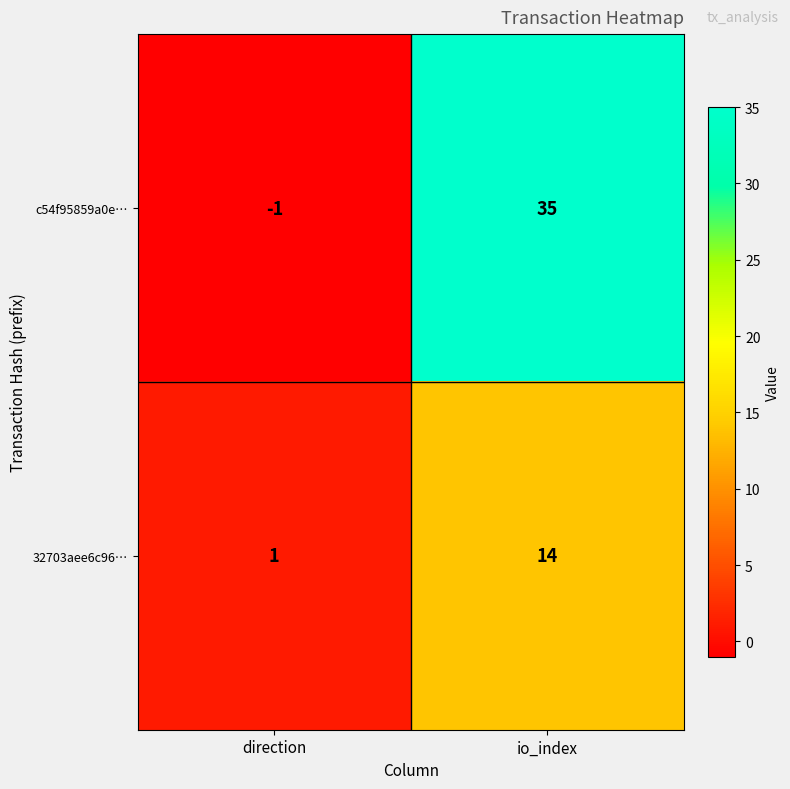

Which series has the largest total across all categories?

c54f95859a0e…